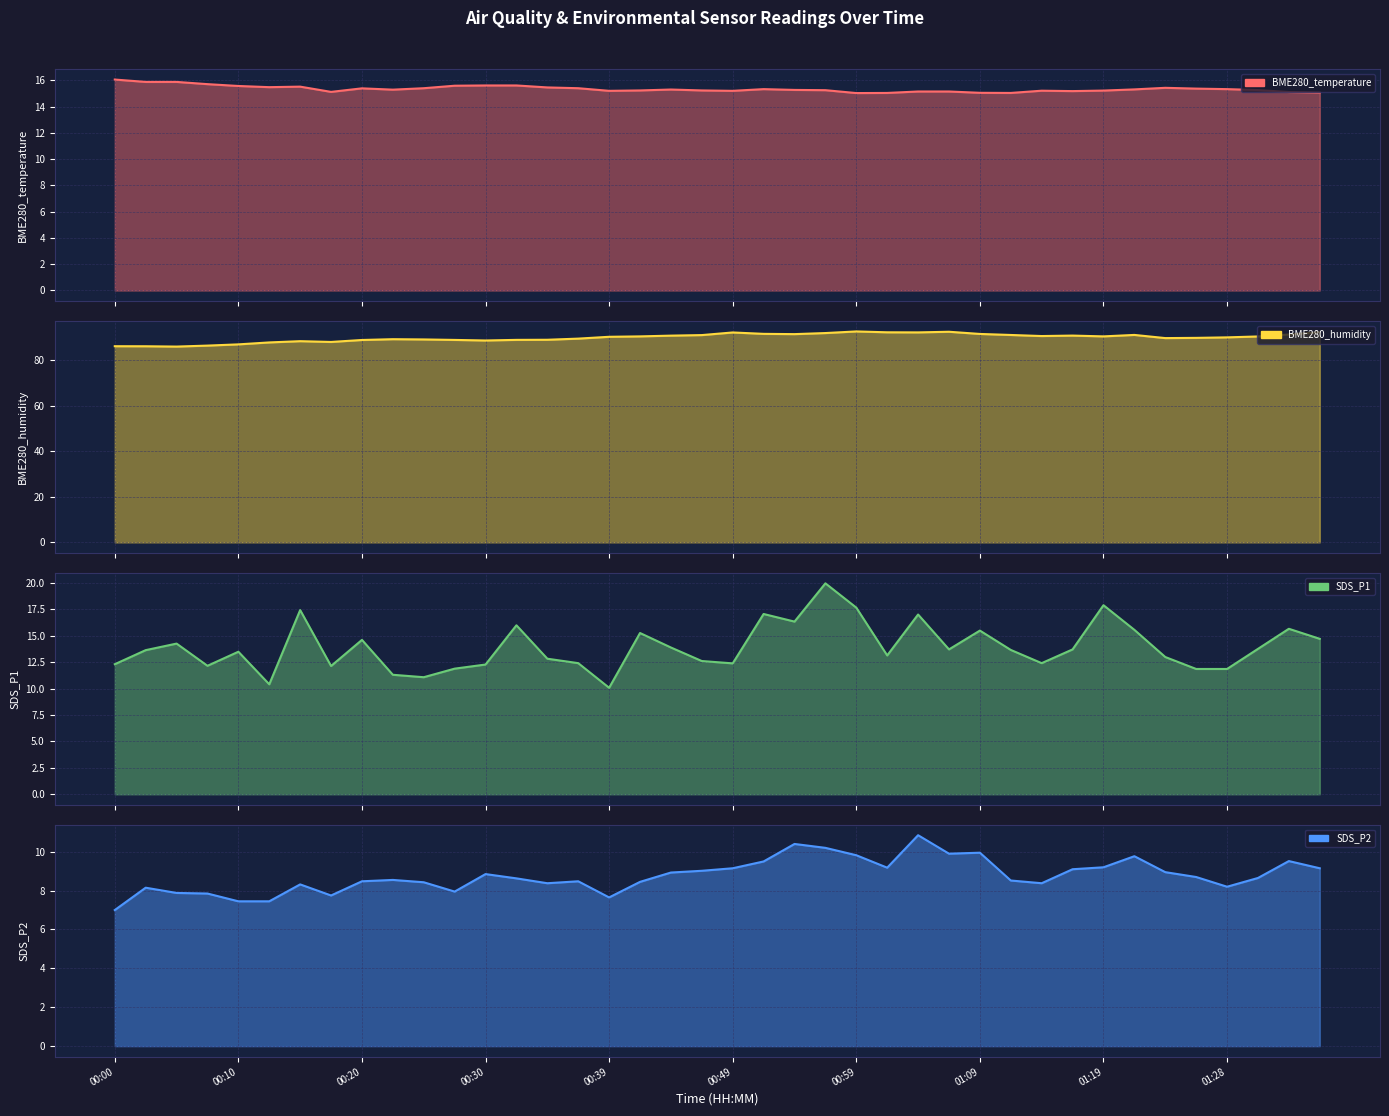

How many lines are shown in the chart?

4